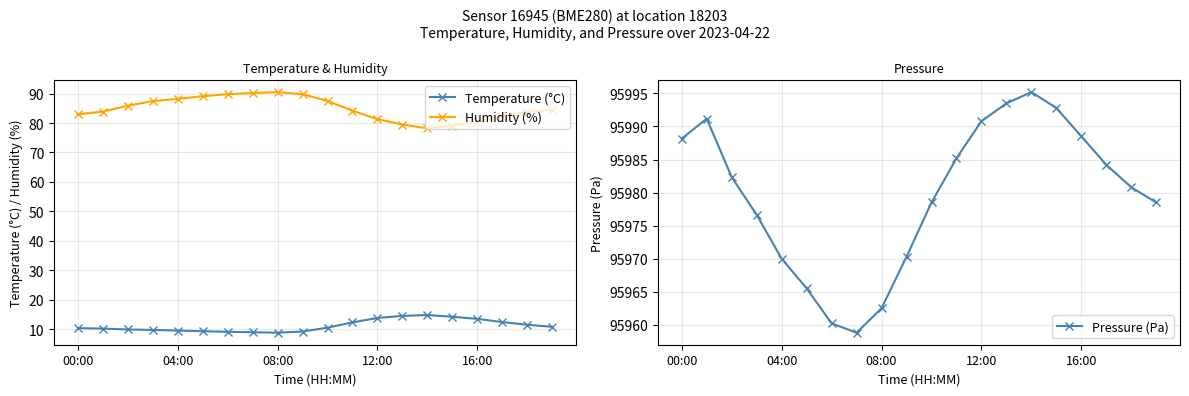

What position from the right is 17?

3